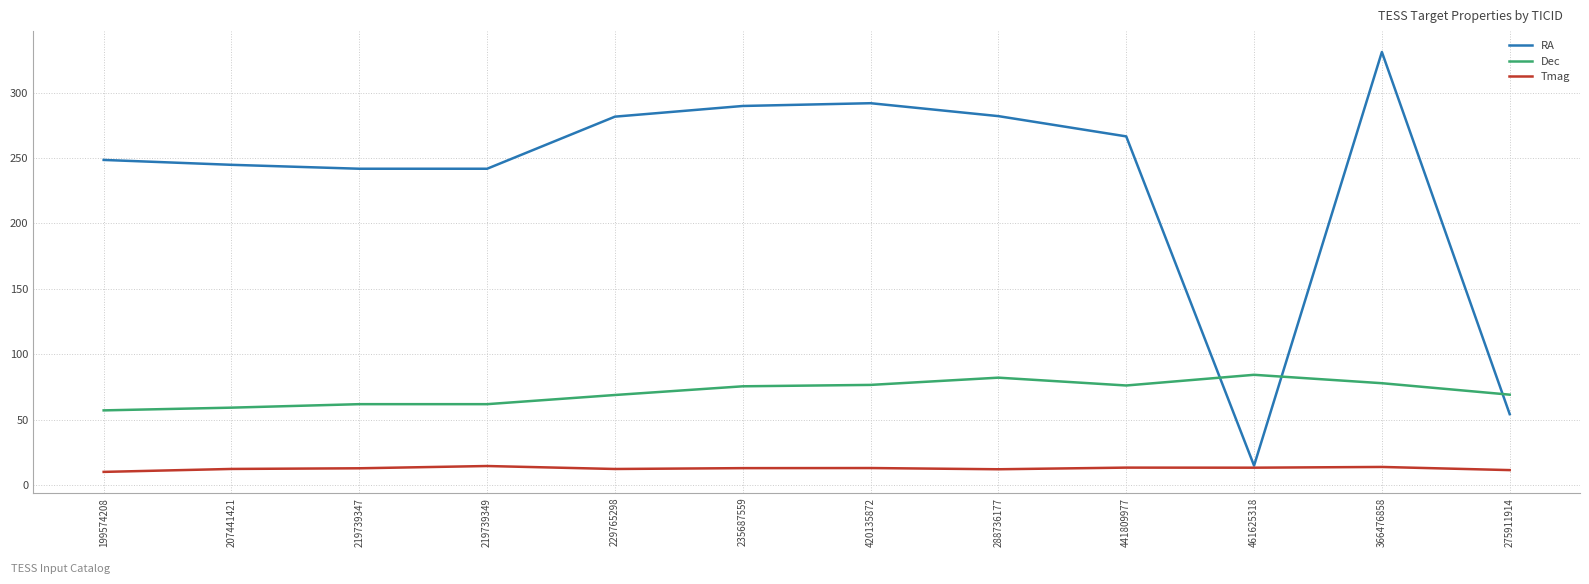

What is the difference between the Tmag values at 207441421 and 441809977?

1.0